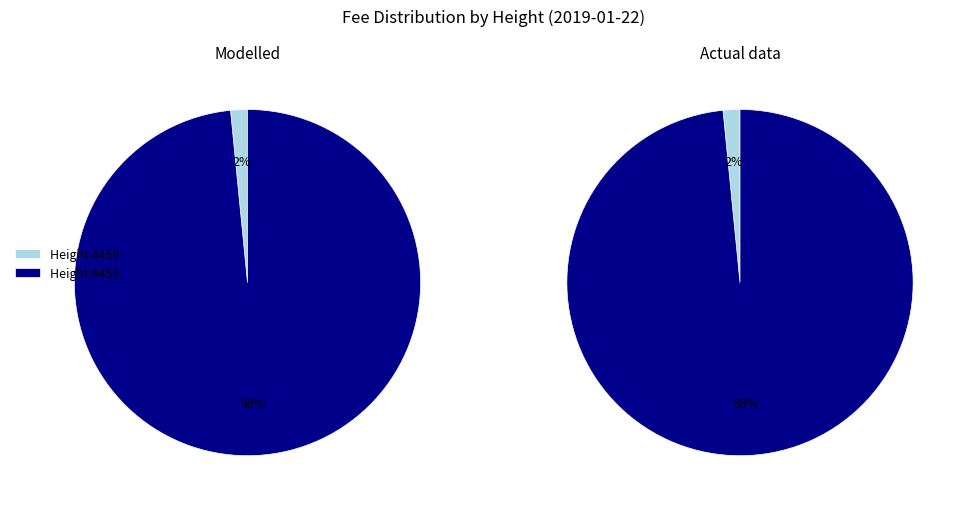

Which slice is the smallest?

4459